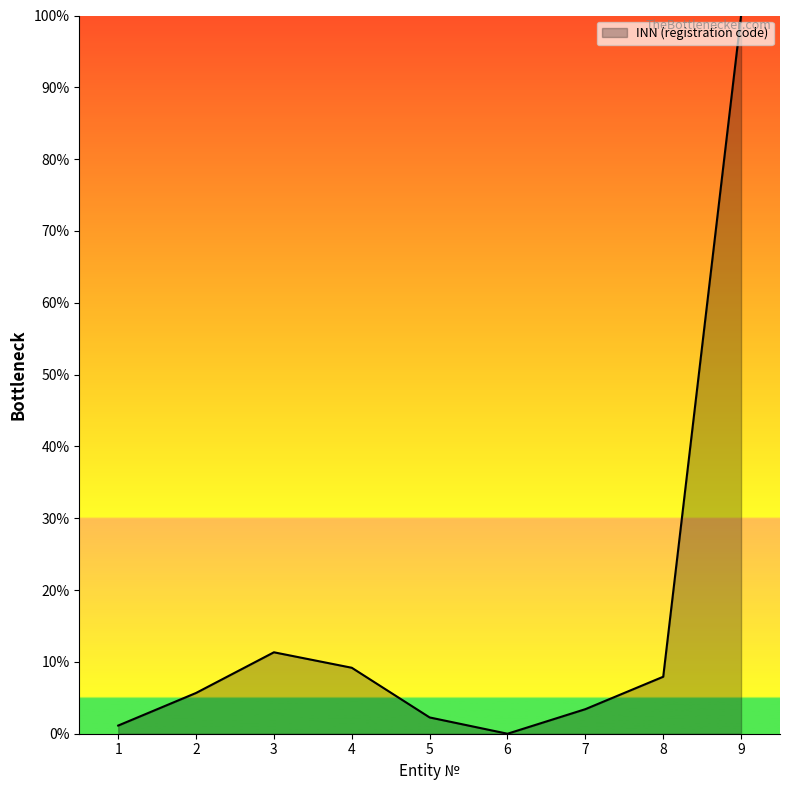

List the labels in order of value, smallest first.

6, 1, 5, 7, 2, 8, 4, 3, 9